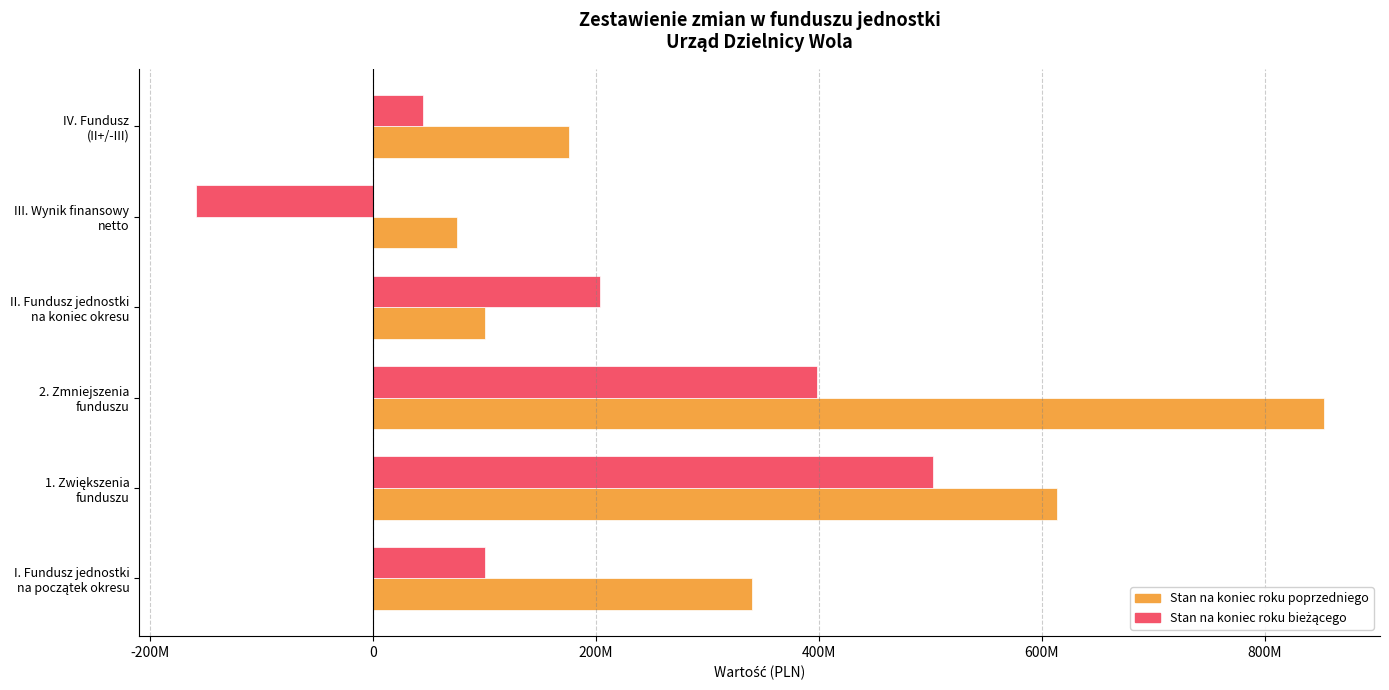

How many data points in Stan na koniec roku bieżącego are less than 203994845?

3